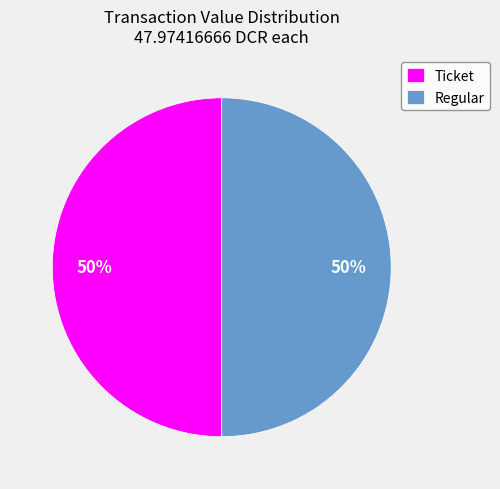

Do Ticket and Regular together represent more than half of the pie?

Yes